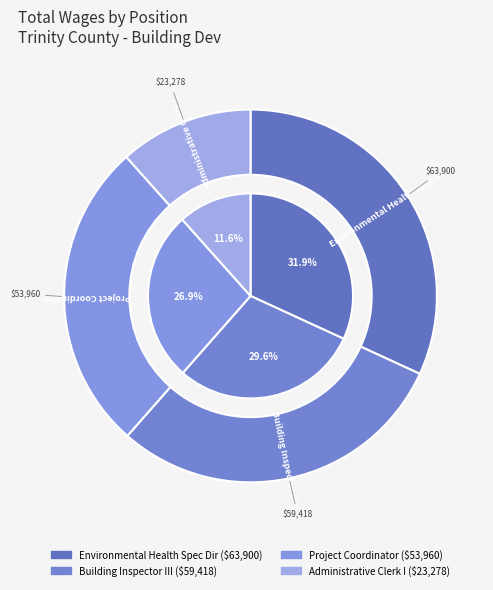

True or false: Administrative Clerk I accounts for 1% of the total.

False